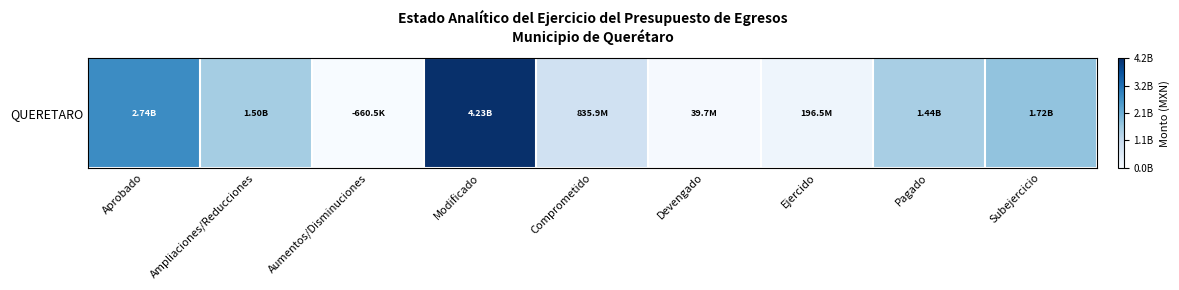

What is the difference between the maximum and minimum values?

4231540187.3